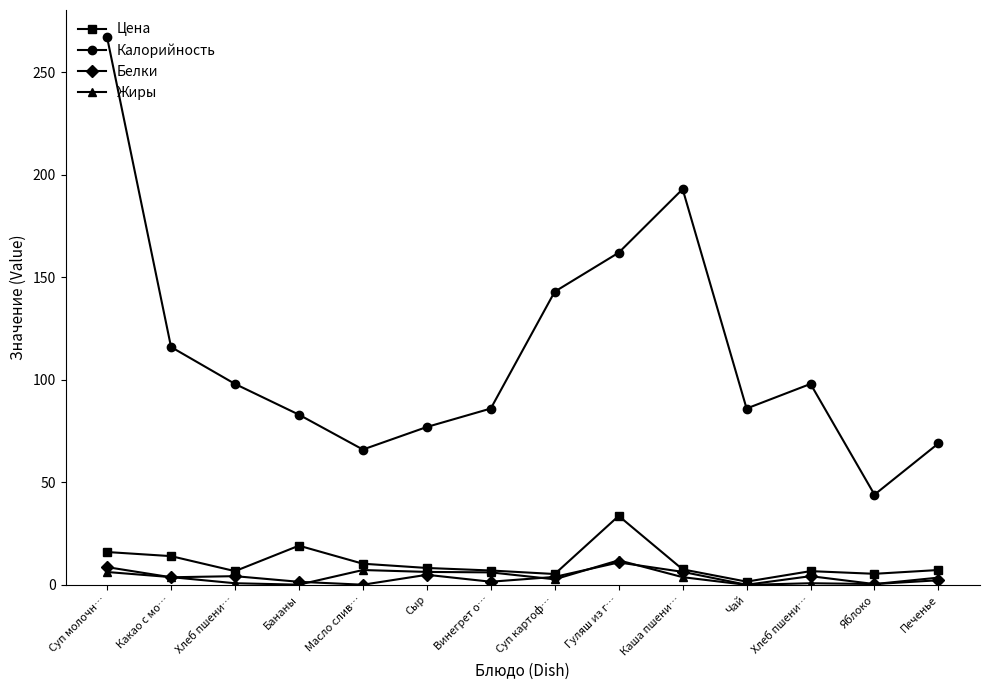

Reading left to right, what are all the values shown in this chart?

Цена: Суп молочн…=16.0	Какао с мо…=14.0	Хлеб пшени…=6.7	Бананы=19.1	Масло слив…=10.3	Сыр=8.2	Винегрет о…=7.0	Суп картоф…=5.3	Гуляш из г…=33.6	Каша пшени…=7.6	Чай=1.6	Хлеб пшени…=6.7	Яблоко=5.4	Печенье=7.2
Калорийность: Суп молочн…=267.0	Какао с мо…=116.0	Хлеб пшени…=98.0	Бананы=83.0	Масло слив…=66.0	Сыр=77.0	Винегрет о…=86.0	Суп картоф…=143.0	Гуляш из г…=162.0	Каша пшени…=193.0	Чай=86.0	Хлеб пшени…=98.0	Яблоко=44.0	Печенье=69.0
Белки: Суп молочн…=8.7	Какао с мо…=3.7	Хлеб пшени…=4.2	Бананы=1.5	Масло слив…=0.1	Сыр=4.9	Винегрет о…=1.5	Суп картоф…=3.9	Гуляш из г…=10.9	Каша пшени…=6.3	Чай=0.1	Хлеб пшени…=4.2	Яблоко=0.4	Печенье=2.2
Жиры: Суп молочн…=6.3	Какао с мо…=3.8	Хлеб пшени…=0.8	Бананы=0.1	Масло слив…=7.2	Сыр=6.3	Винегрет о…=6.1	Суп картоф…=2.7	Гуляш из г…=12.0	Каша пшени…=3.8	Чай=0.0	Хлеб пшени…=0.8	Яблоко=0.4	Печенье=3.5